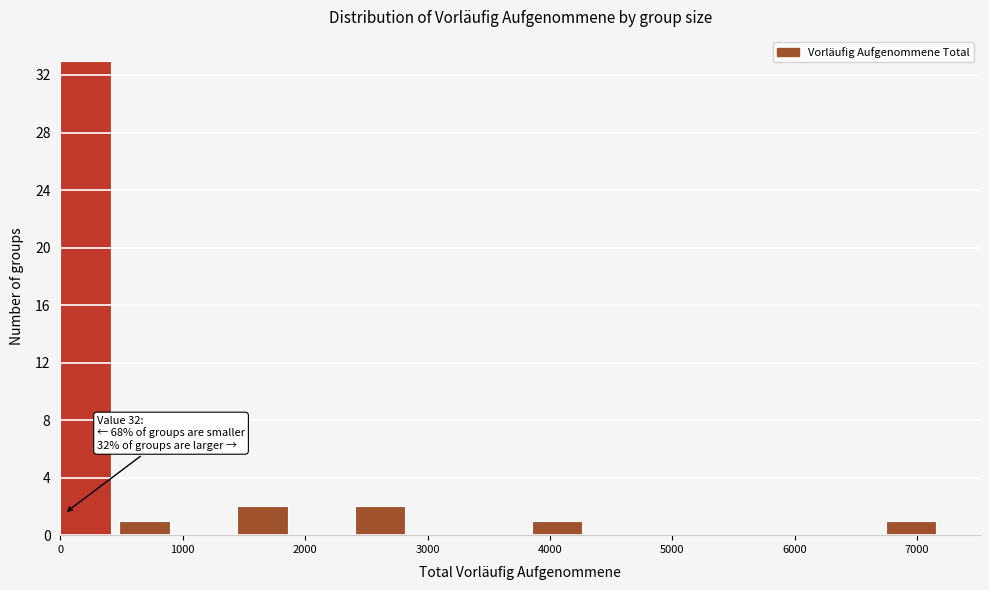

Over which range of the x-axis is the bar tallest?

0 to 500